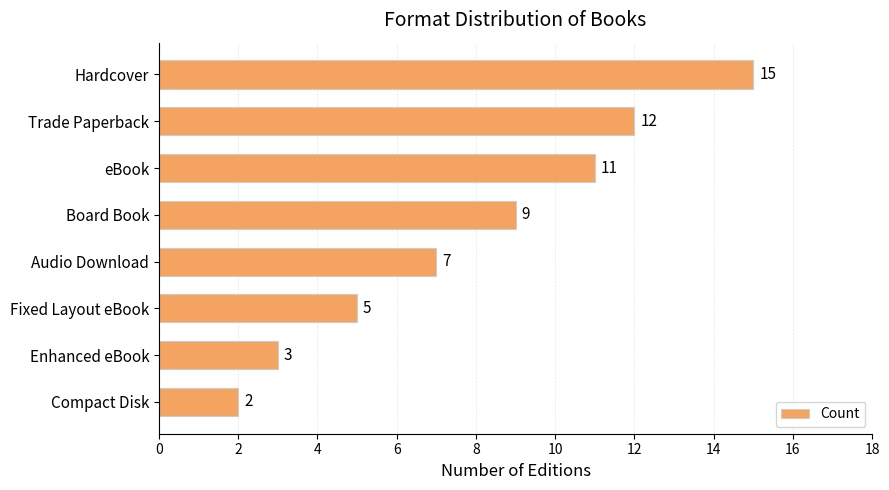

Count the number of data series in this chart.

1